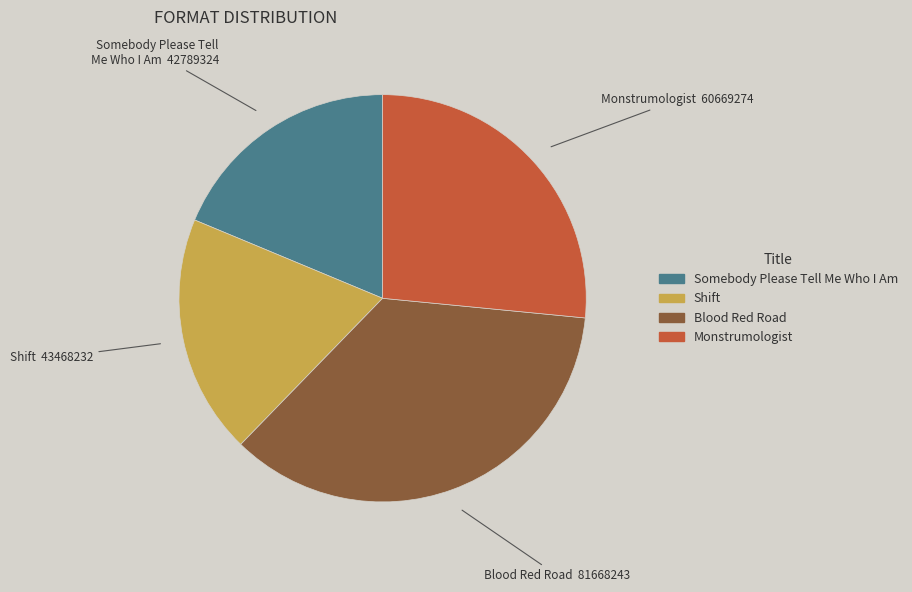

Which has a higher value, Blood Red Road or Shift?

Blood Red Road